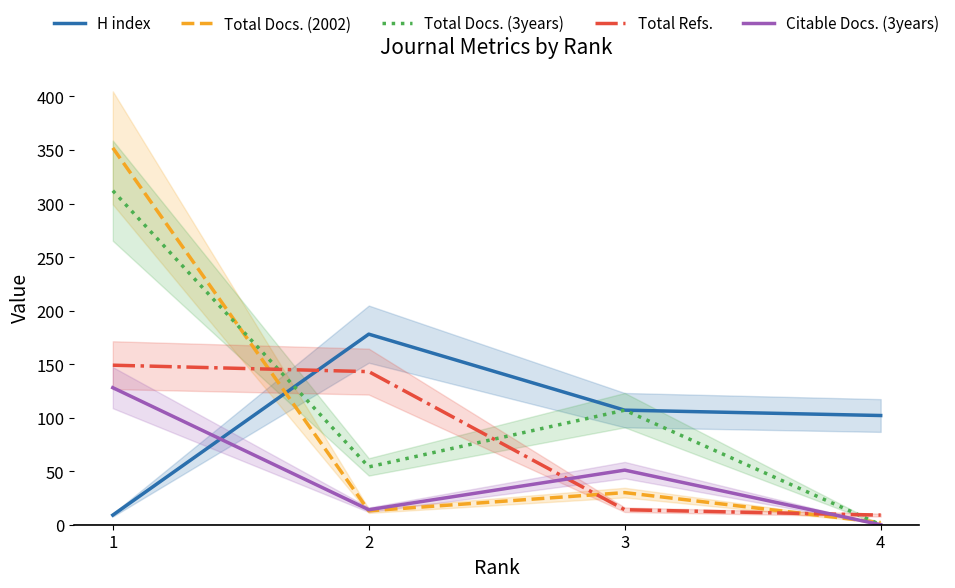

Reading left to right, transcribe all the data shown in this chart.

H index: 9	178	107	102
Total Docs. (2002): 352	13	30	2
Total Docs. (3years): 312	54	107	0
Total Refs.: 149	143	14	9
Citable Docs. (3years): 128	14	51	0